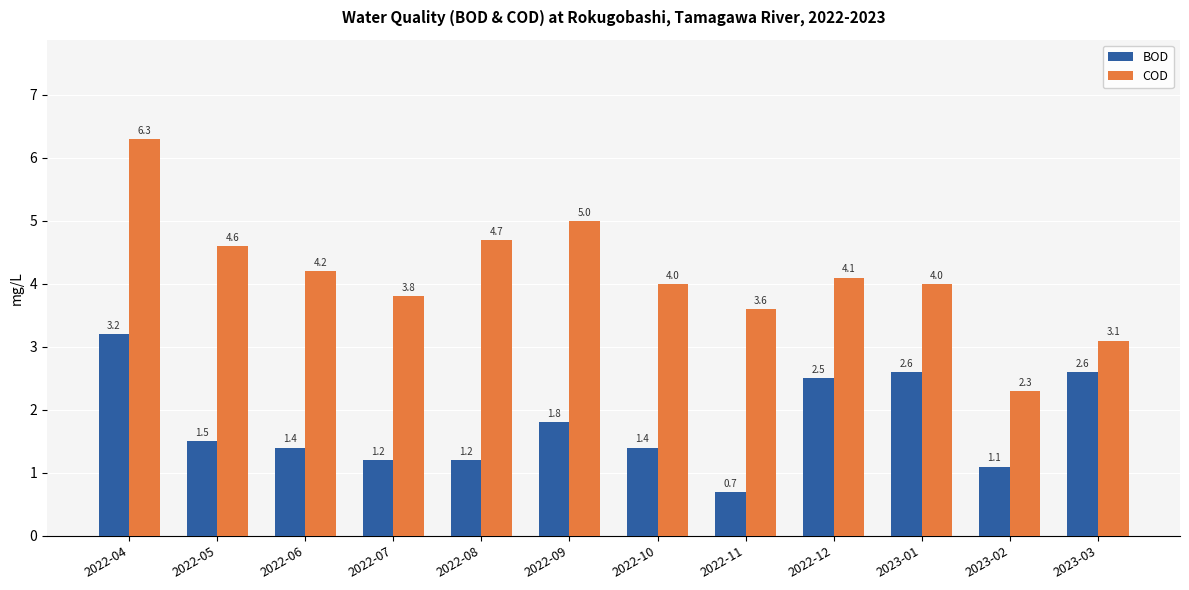

Rank the series by their maximum value, from lowest to highest.

BOD, COD